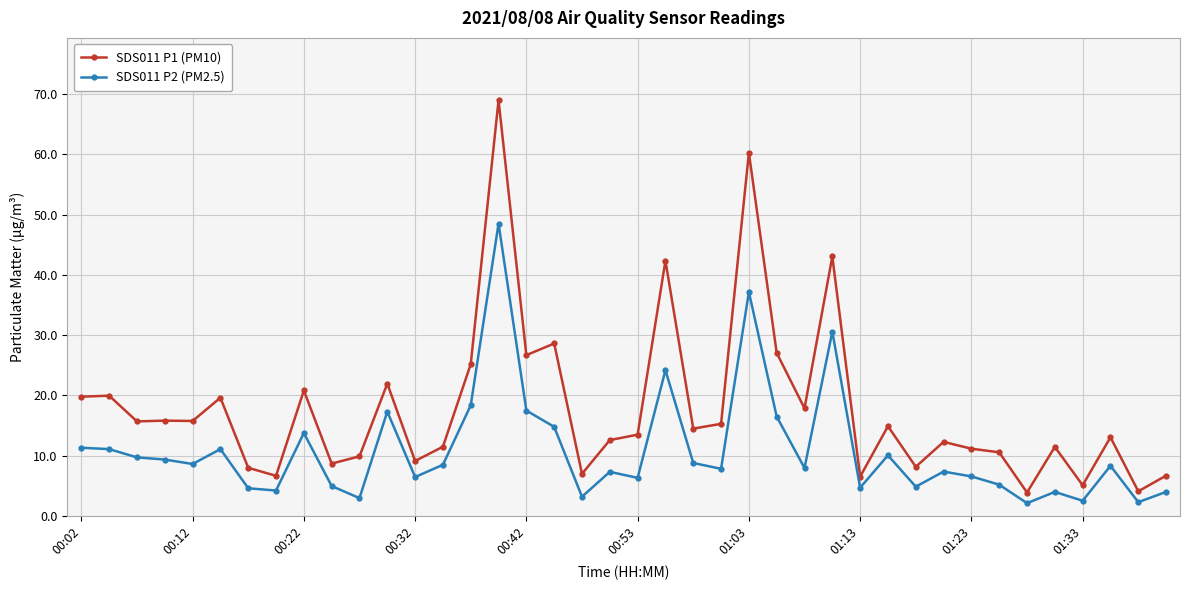

True or false: SDS011 P1 (PM10) and SDS011 P2 (PM2.5) intersect in this chart.

False